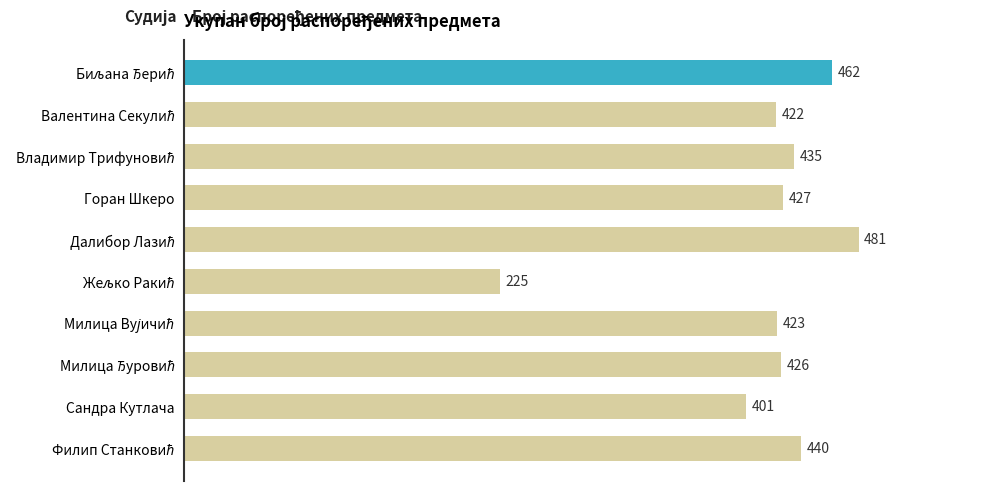

What is the smallest value displayed?

225